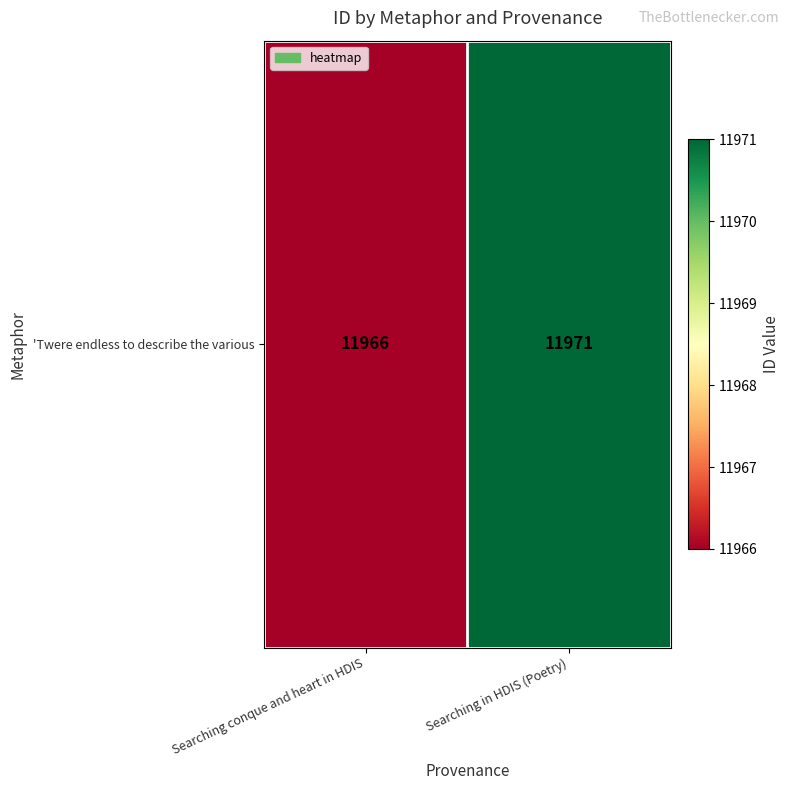

What is the smallest value displayed?

11966